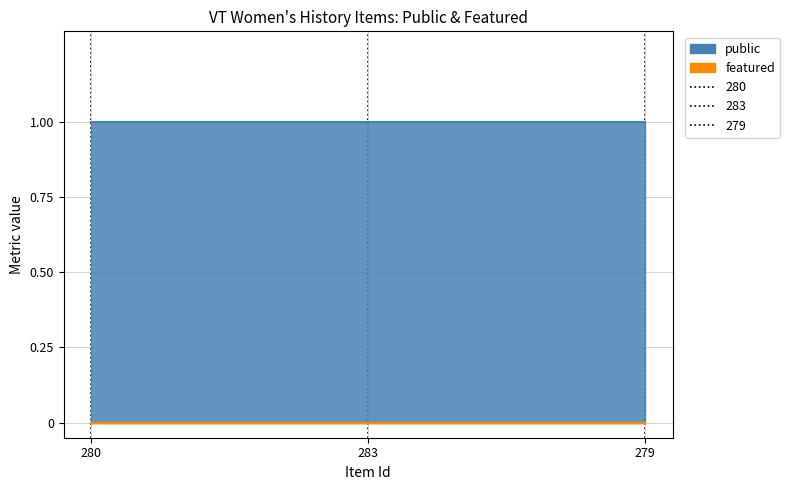

What is the label of the 1st point from the right?

279